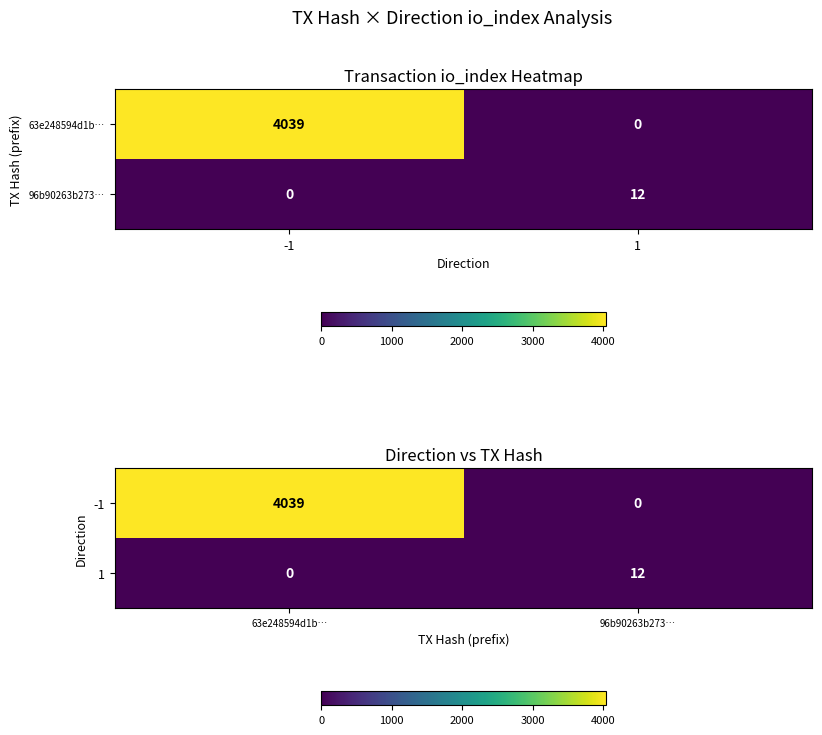

What is the spread (max minus min) of values at 63e248594d1b…?

4039